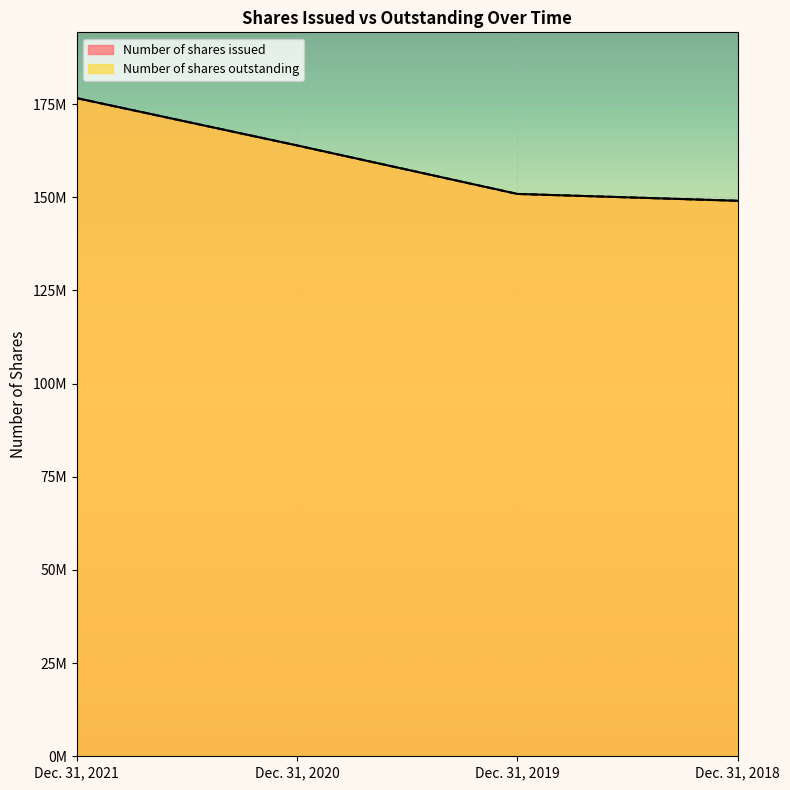

How many series are shown in this chart?

2